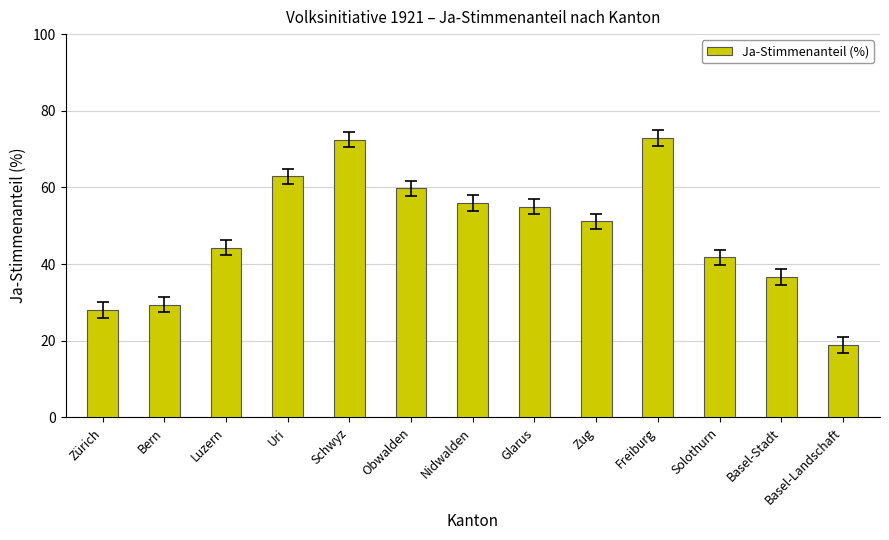

Which label corresponds to the smallest value in the chart?

Basel-Landschaft